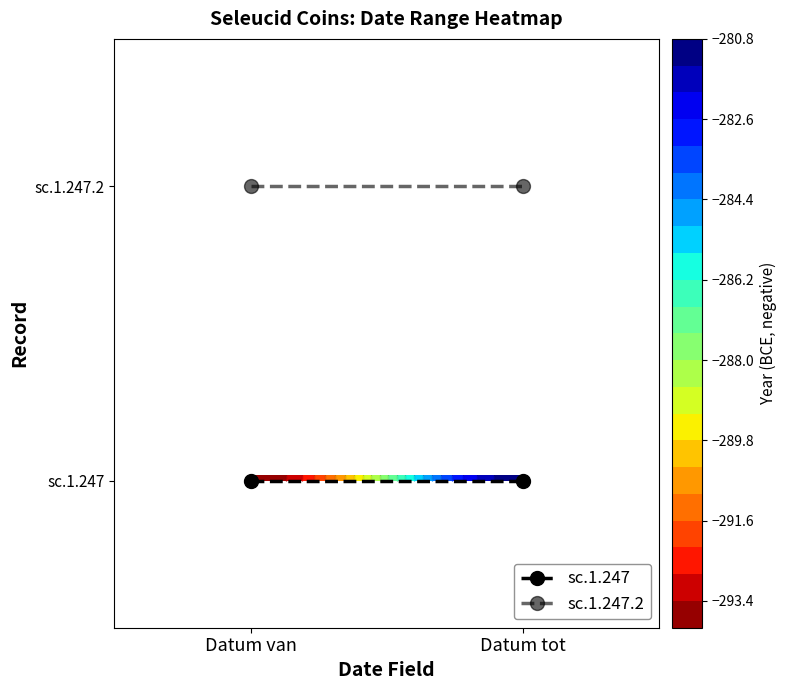

The value of sc.1.247.2 at Datum tot is 70. True or false?

False